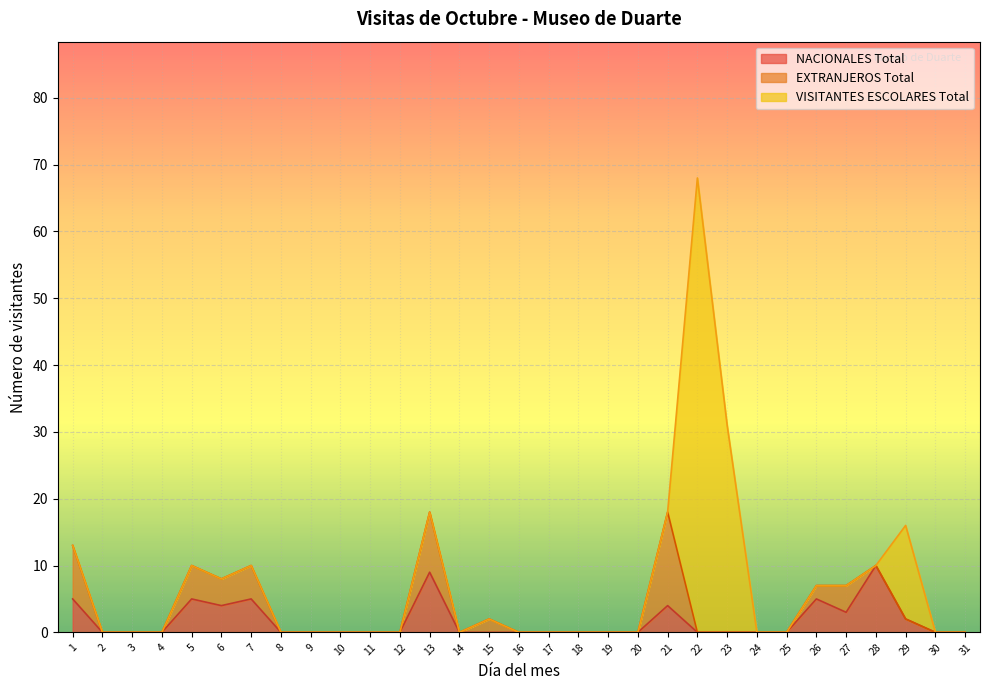

True or false: VISITANTES ESCOLARES Total has a value of 42 at 26.

False